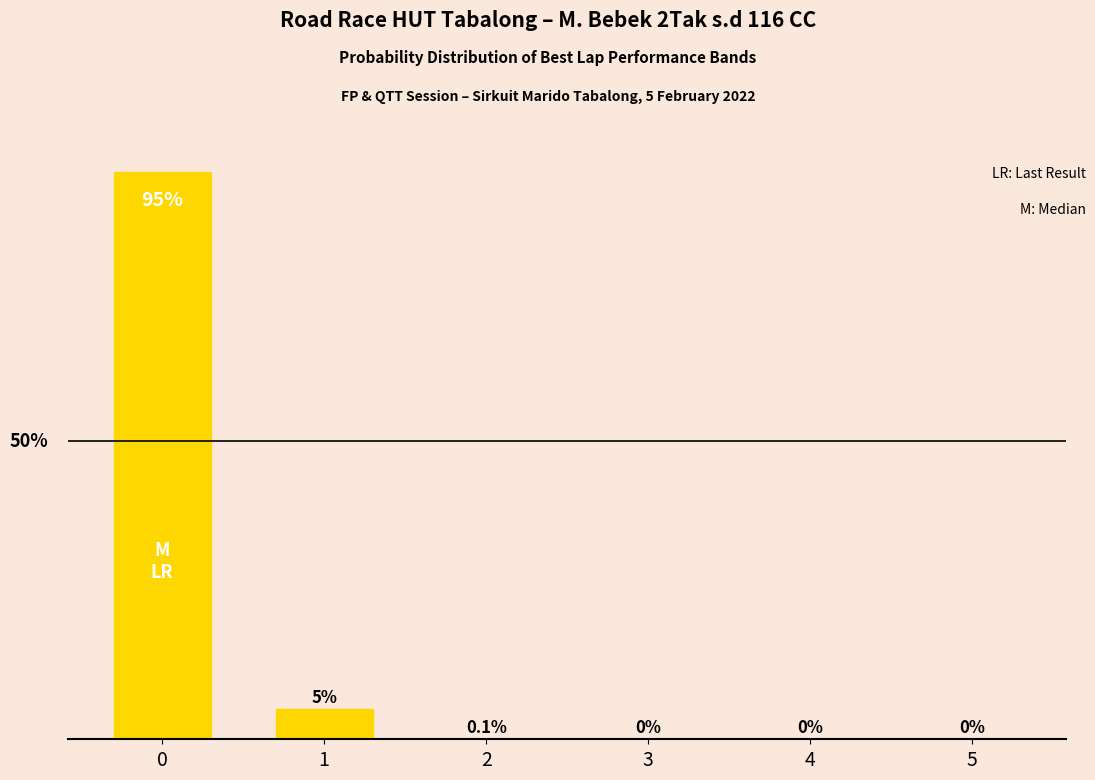

Are the bars horizontal?

No